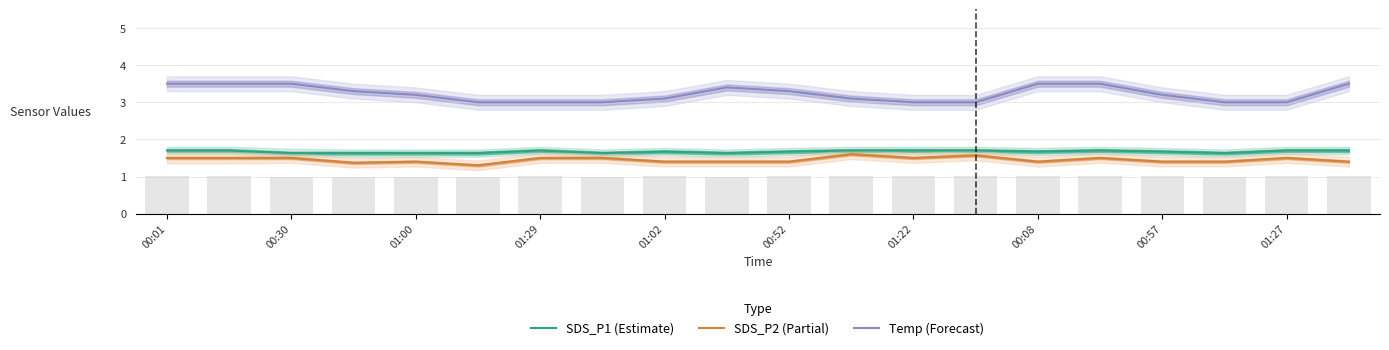

What is the minimum value for SDS_P2 (Partial)?

1.3